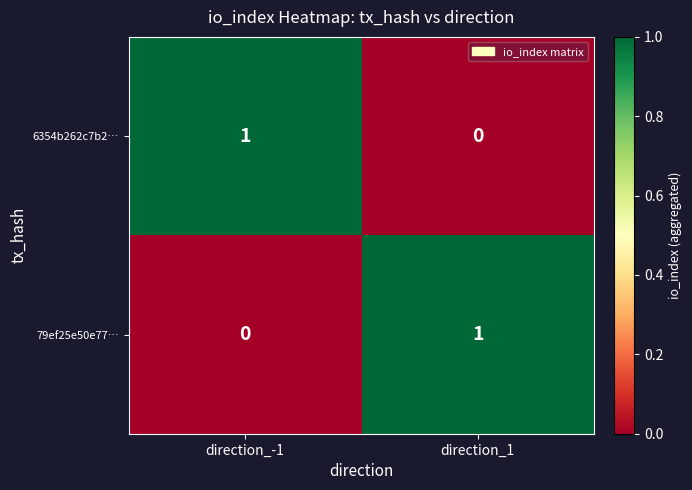

Count the number of categories in the chart.

2